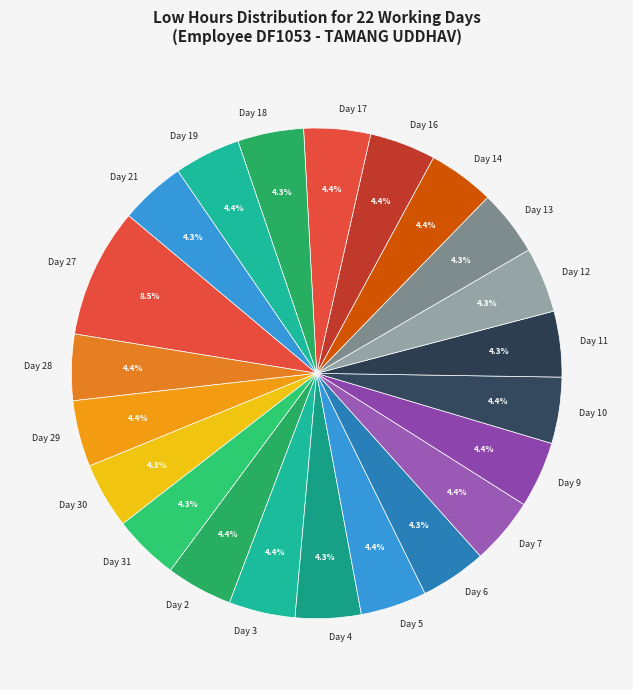

Does Day 5 account for over 50% of the chart?

No